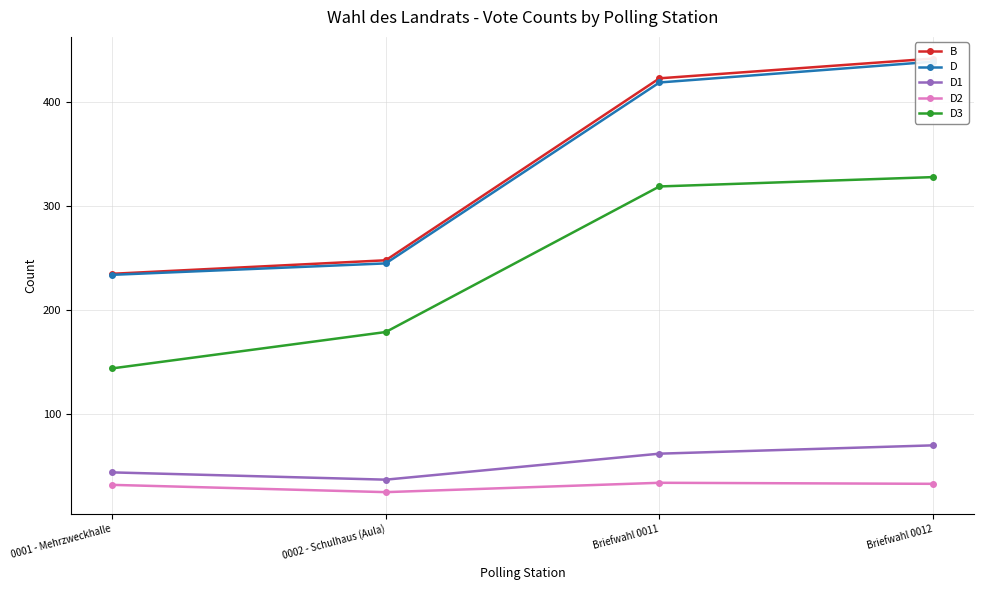

Read the B value at Briefwahl 0012.

442